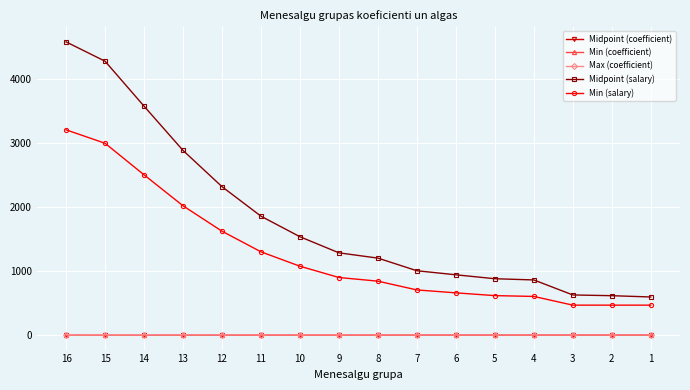

True or false: Min (coefficient) and Min (salary) cross at least once.

False